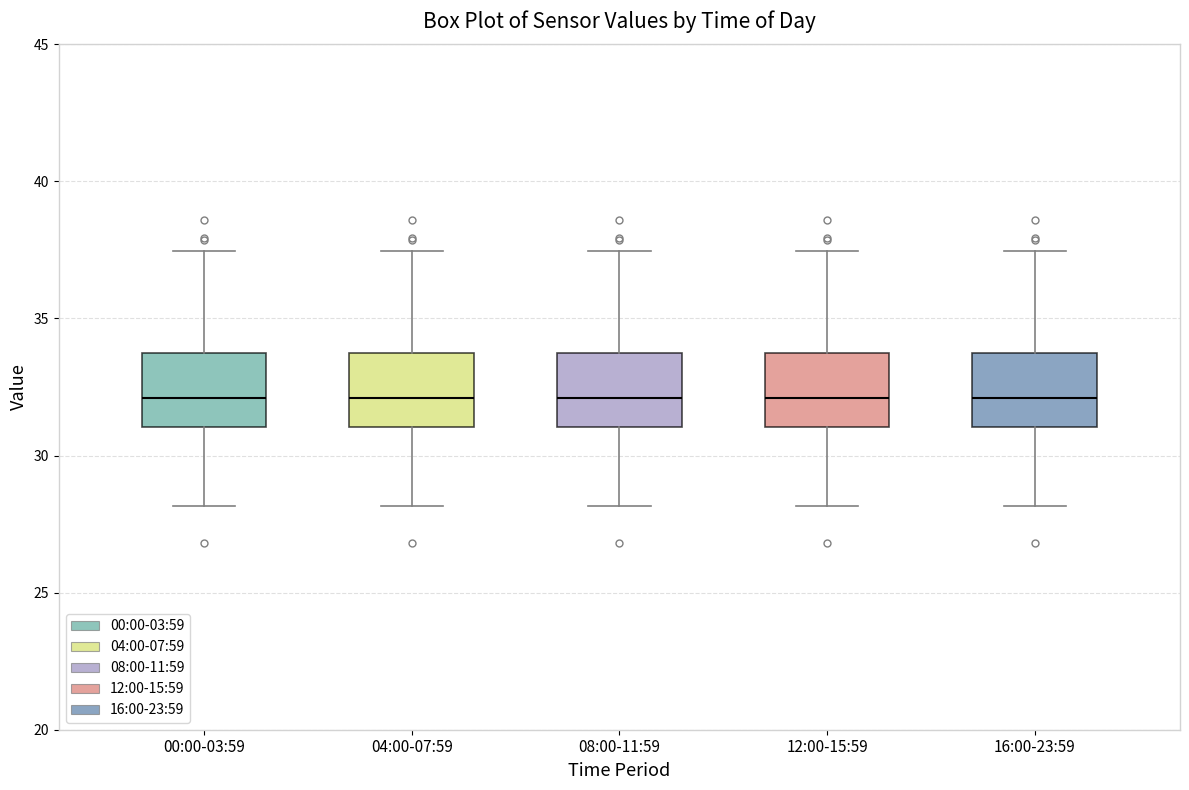

Reading left to right, read every box against the y-axis: the position of its median line, the range the box covers, and the ends of its whiskers. The values are not printed on the chart, so give them approximately, as read against the axis.

00:00-03:59: median 32.0, box 31.0 to 34.0, whiskers 28.0 to 37.5
04:00-07:59: median 32.0, box 31.0 to 34.0, whiskers 28.0 to 37.5
08:00-11:59: median 32.0, box 31.0 to 34.0, whiskers 28.0 to 37.5
12:00-15:59: median 32.0, box 31.0 to 34.0, whiskers 28.0 to 37.5
16:00-23:59: median 32.0, box 31.0 to 34.0, whiskers 28.0 to 37.5